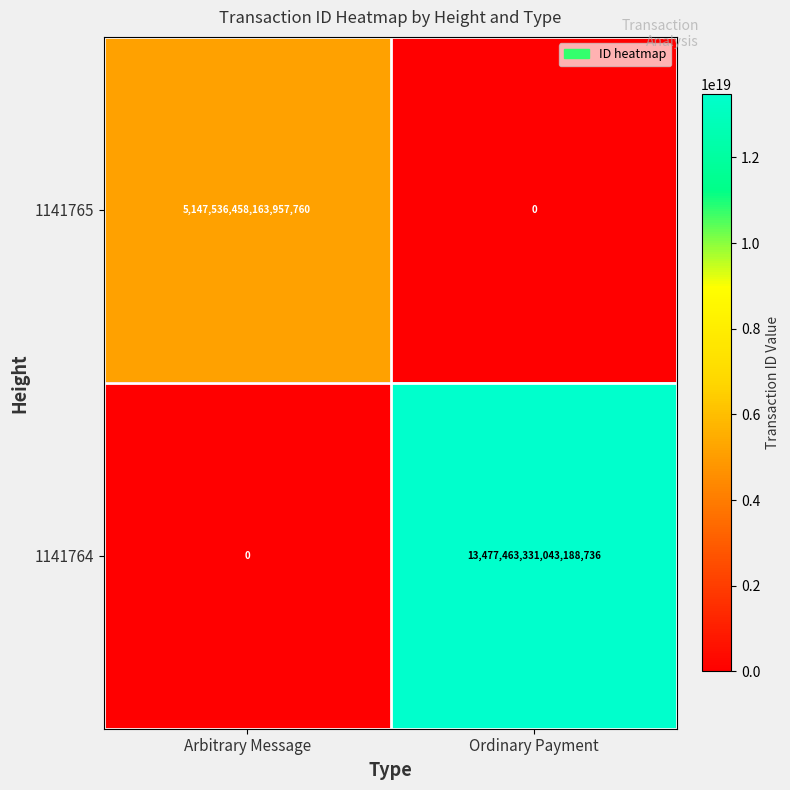

At which category is the sum across all series the highest?

Ordinary Payment